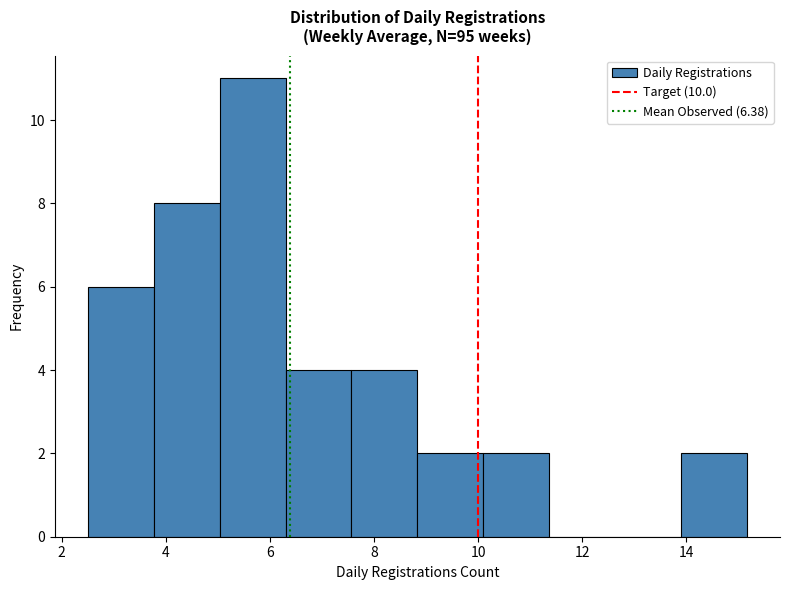

Reading left to right, list every bar in this chart as the range it spans on the x-axis followed by its height. Neither the bar edges nor the heights are printed on the chart, so give them approximately, as read against the axes.

2.6 to 3.8: 6
3.8 to 5.0: 8
5.0 to 6.4: 11
6.4 to 7.6: 4
7.6 to 8.8: 4
8.8 to 10.2: 2
10.2 to 11.4: 2
11.4 to 12.6: 0
12.6 to 14.0: 0
14.0 to 15.2: 2